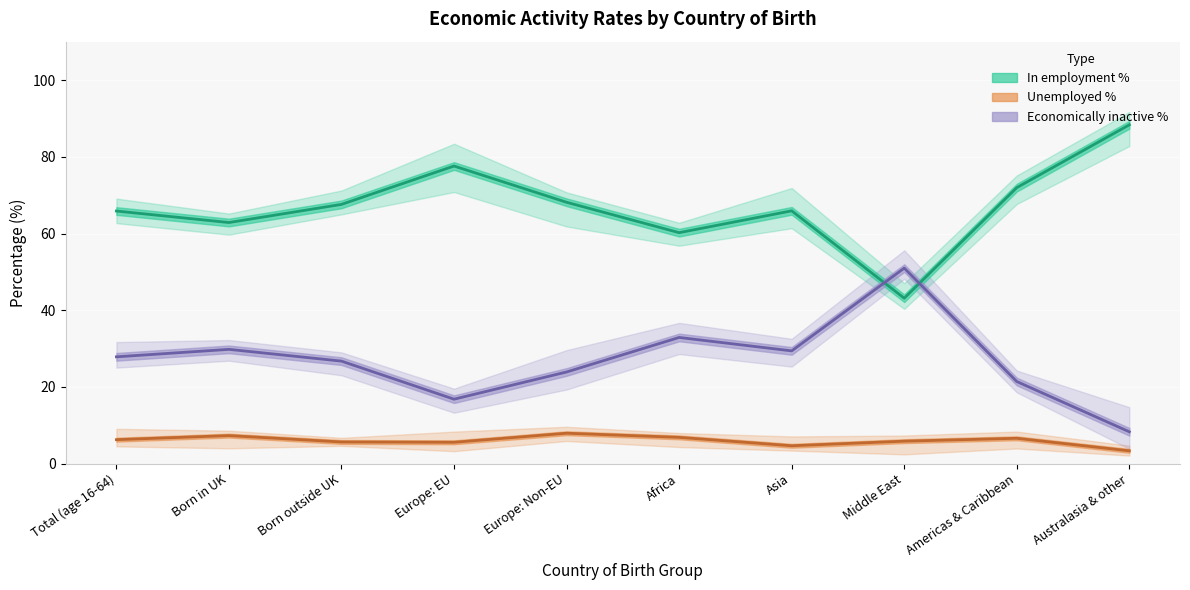

True or false: Unemployed % has a value of 2.5 at Middle East.

False